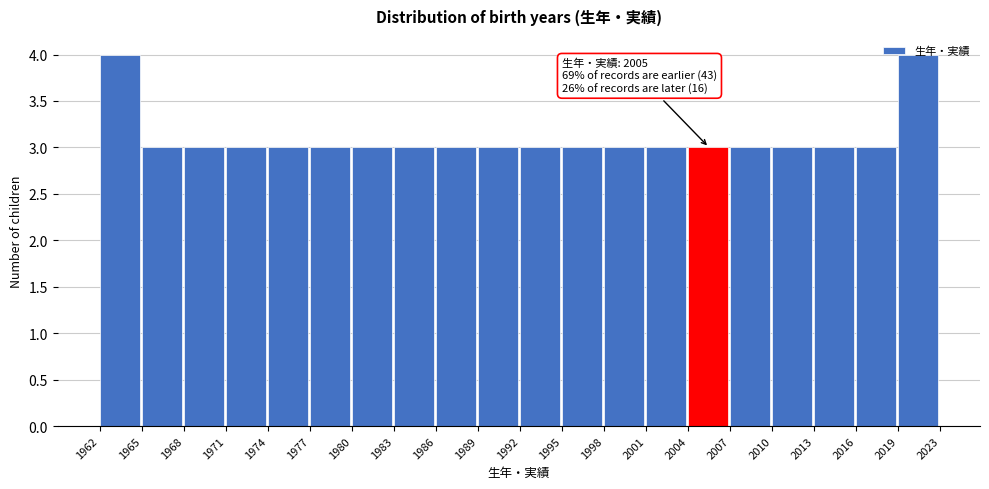

What is the change in value from 2010 to 2019?

+1